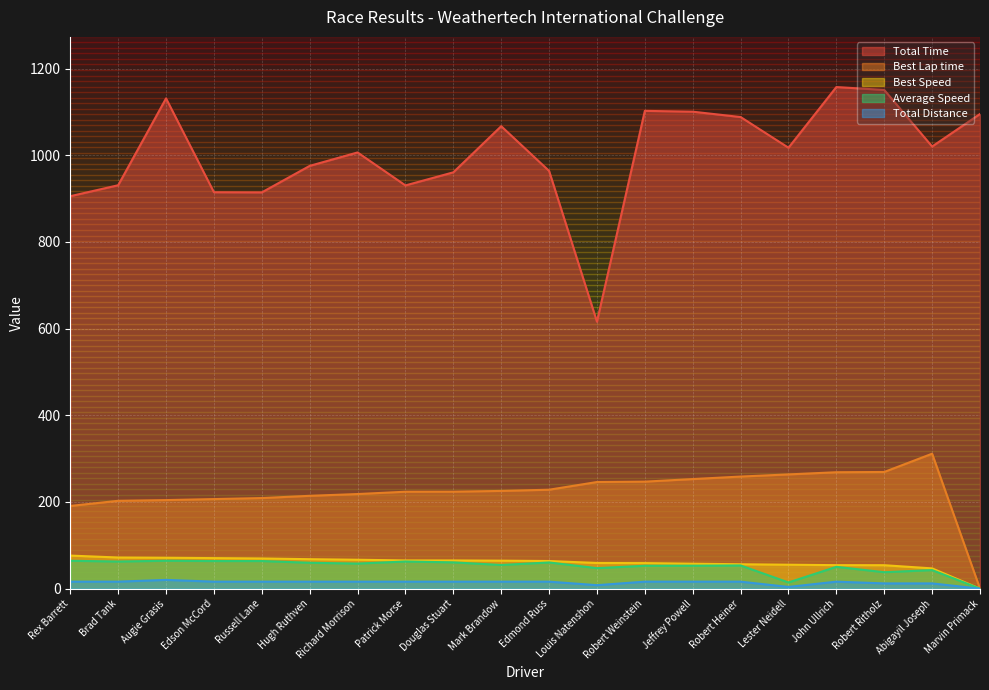

Reading left to right, list all the values displayed in this chart.

Total Time: Rex Barrett=905.5	Brad Tank=930.7	Augie Grasis=1131.1	Edson McCord=914.6	Russell Lane=914.2	Hugh Ruthven=975.4	Richard Morrison=1006.4	Patrick Morse=930.3	Douglas Stuart=960.5	Mark Brandow=1066.9	Edmond Russ=963.8	Louis Natenshon=615.8	Robert Weinstein=1102.3	Jeffrey Powell=1100.4	Robert Heiner=1088.1	Lester Neidell=1017.2	John Ullrich=1157.3	Robert Ritholz=1150.6	Abigayil Joseph=1020.1	Marvin Primack=1095.1
Best Lap time: Rex Barrett=190.8	Brad Tank=202.7	Augie Grasis=204.4	Edson McCord=206.7	Russell Lane=209.1	Hugh Ruthven=214.2	Richard Morrison=218.3	Patrick Morse=223.7	Douglas Stuart=223.8	Mark Brandow=225.5	Edmond Russ=228.3	Louis Natenshon=246.0	Robert Weinstein=246.9	Jeffrey Powell=252.9	Robert Heiner=258.6	Lester Neidell=263.6	John Ullrich=268.6	Robert Ritholz=269.2	Abigayil Joseph=311.4	Marvin Primack=0.0
Best Speed: Rex Barrett=76.4	Brad Tank=71.9	Augie Grasis=71.3	Edson McCord=70.5	Russell Lane=69.7	Hugh Ruthven=68.0	Richard Morrison=66.8	Patrick Morse=65.2	Douglas Stuart=65.1	Mark Brandow=64.6	Edmond Russ=63.8	Louis Natenshon=59.2	Robert Weinstein=59.0	Jeffrey Powell=57.6	Robert Heiner=56.3	Lester Neidell=55.3	John Ullrich=54.3	Robert Ritholz=54.1	Abigayil Joseph=46.8	Marvin Primack=0.0
Average Speed: Rex Barrett=64.4	Brad Tank=62.6	Augie Grasis=64.4	Edson McCord=63.7	Russell Lane=63.8	Hugh Ruthven=59.8	Richard Morrison=57.9	Patrick Morse=62.7	Douglas Stuart=60.7	Mark Brandow=54.6	Edmond Russ=60.5	Louis Natenshon=47.3	Robert Weinstein=52.9	Jeffrey Powell=53.0	Robert Heiner=53.6	Lester Neidell=14.3	John Ullrich=50.4	Robert Ritholz=38.0	Abigayil Joseph=42.9	Marvin Primack=0.0
Total Distance: Rex Barrett=16.2	Brad Tank=16.2	Augie Grasis=20.2	Edson McCord=16.2	Russell Lane=16.2	Hugh Ruthven=16.2	Richard Morrison=16.2	Patrick Morse=16.2	Douglas Stuart=16.2	Mark Brandow=16.2	Edmond Russ=16.2	Louis Natenshon=8.1	Robert Weinstein=16.2	Jeffrey Powell=16.2	Robert Heiner=16.2	Lester Neidell=4.0	John Ullrich=16.2	Robert Ritholz=12.1	Abigayil Joseph=12.1	Marvin Primack=0.0